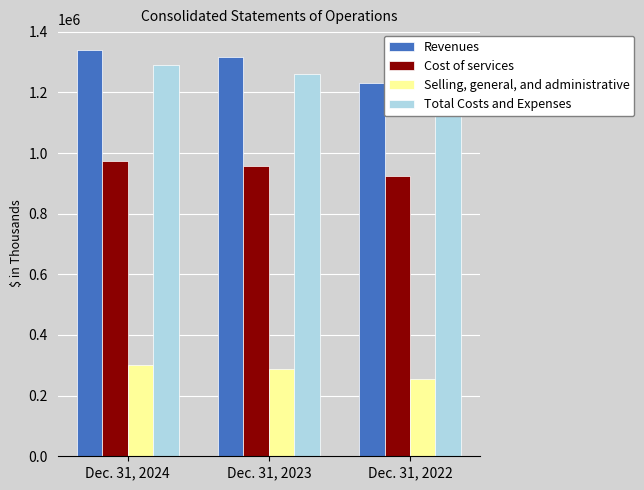

True or false: Cost of services has a value of 924872 at Dec. 31, 2022.

True